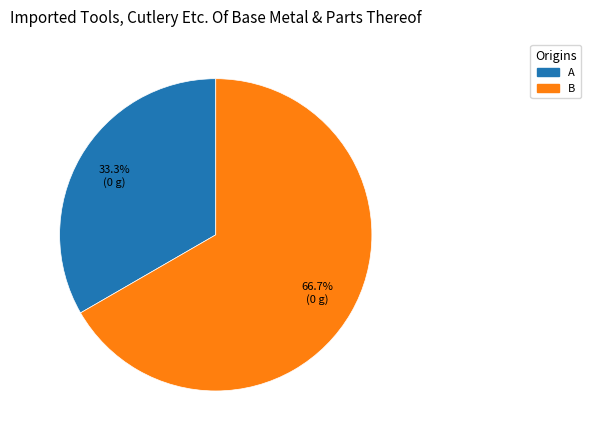

Does any single category account for the majority?

Yes